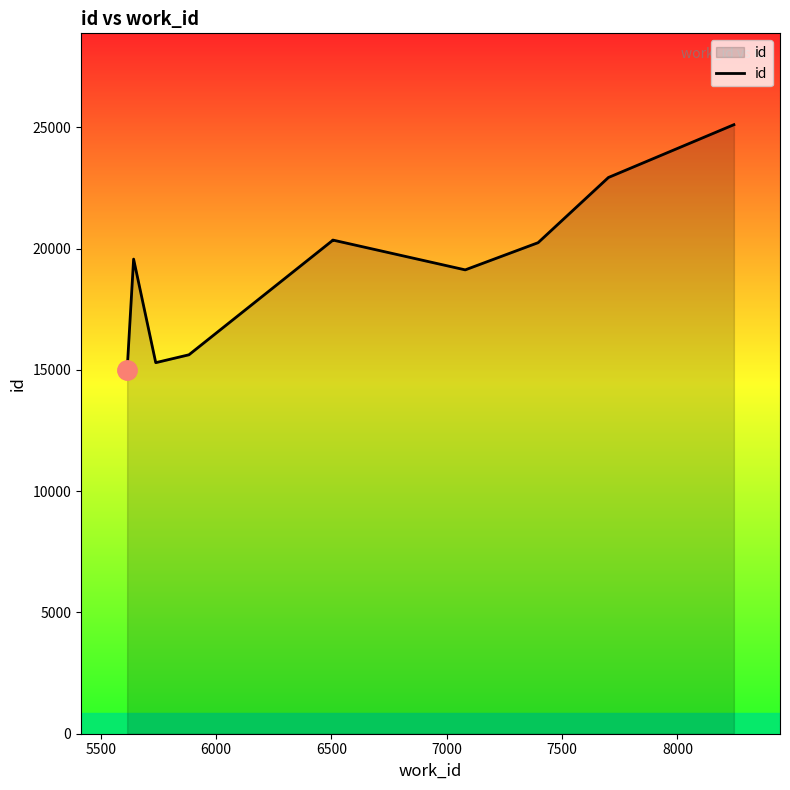

Does the chart display data point markers on the line(s)?

No